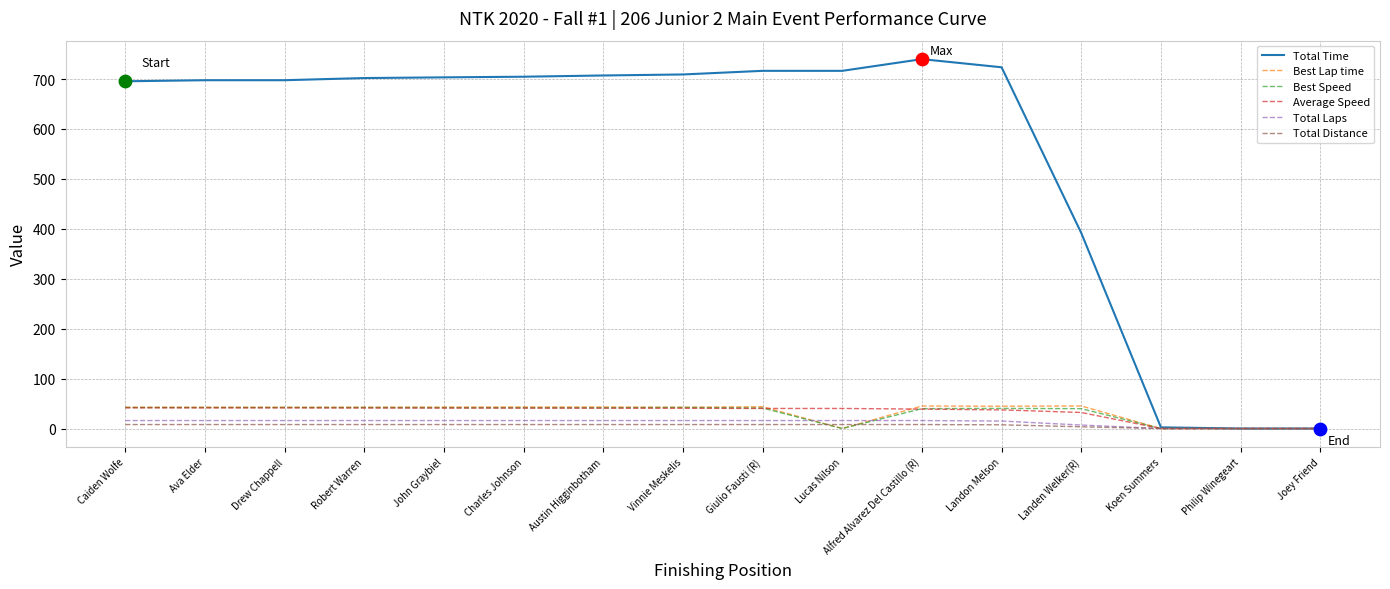

Which series has the largest range (max minus min)?

Total Time